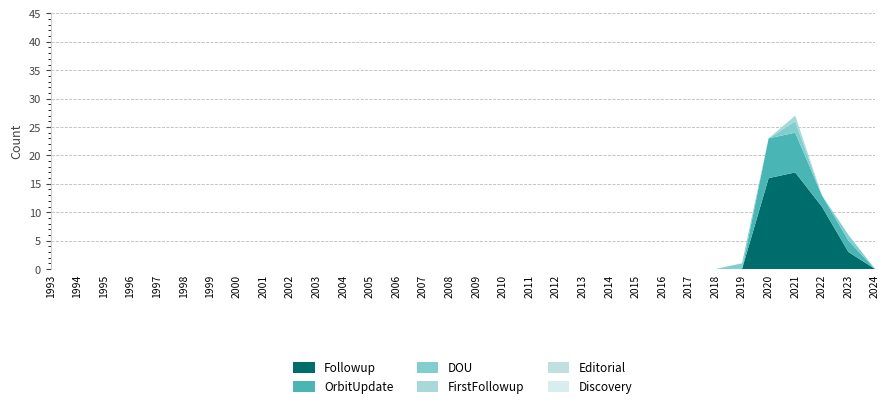

Reading left to right, extract all data points from this chart.

Followup: 1993=0	1994=0	1995=0	1996=0	1997=0	1998=0	1999=0	2000=0	2001=0	2002=0	2003=0	2004=0	2005=0	2006=0	2007=0	2008=0	2009=0	2010=0	2011=0	2012=0	2013=0	2014=0	2015=0	2016=0	2017=0	2018=0	2019=0	2020=16	2021=17	2022=11	2023=3	2024=0
OrbitUpdate: 1993=0	1994=0	1995=0	1996=0	1997=0	1998=0	1999=0	2000=0	2001=0	2002=0	2003=0	2004=0	2005=0	2006=0	2007=0	2008=0	2009=0	2010=0	2011=0	2012=0	2013=0	2014=0	2015=0	2016=0	2017=0	2018=0	2019=0	2020=7	2021=7	2022=2	2023=2	2024=0
DOU: 1993=0	1994=0	1995=0	1996=0	1997=0	1998=0	1999=0	2000=0	2001=0	2002=0	2003=0	2004=0	2005=0	2006=0	2007=0	2008=0	2009=0	2010=0	2011=0	2012=0	2013=0	2014=0	2015=0	2016=0	2017=0	2018=0	2019=1	2020=0	2021=2	2022=0	2023=1	2024=0
FirstFollowup: 1993=0	1994=0	1995=0	1996=0	1997=0	1998=0	1999=0	2000=0	2001=0	2002=0	2003=0	2004=0	2005=0	2006=0	2007=0	2008=0	2009=0	2010=0	2011=0	2012=0	2013=0	2014=0	2015=0	2016=0	2017=0	2018=0	2019=0	2020=0	2021=1	2022=0	2023=0	2024=0
Editorial: 1993=0	1994=0	1995=0	1996=0	1997=0	1998=0	1999=0	2000=0	2001=0	2002=0	2003=0	2004=0	2005=0	2006=0	2007=0	2008=0	2009=0	2010=0	2011=0	2012=0	2013=0	2014=0	2015=0	2016=0	2017=0	2018=0	2019=0	2020=0	2021=0	2022=0	2023=0	2024=0
Discovery: 1993=0	1994=0	1995=0	1996=0	1997=0	1998=0	1999=0	2000=0	2001=0	2002=0	2003=0	2004=0	2005=0	2006=0	2007=0	2008=0	2009=0	2010=0	2011=0	2012=0	2013=0	2014=0	2015=0	2016=0	2017=0	2018=0	2019=0	2020=0	2021=0	2022=0	2023=0	2024=0